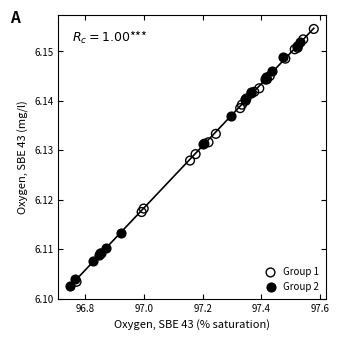

What are all the series names shown in the legend?

Group 1, Group 2